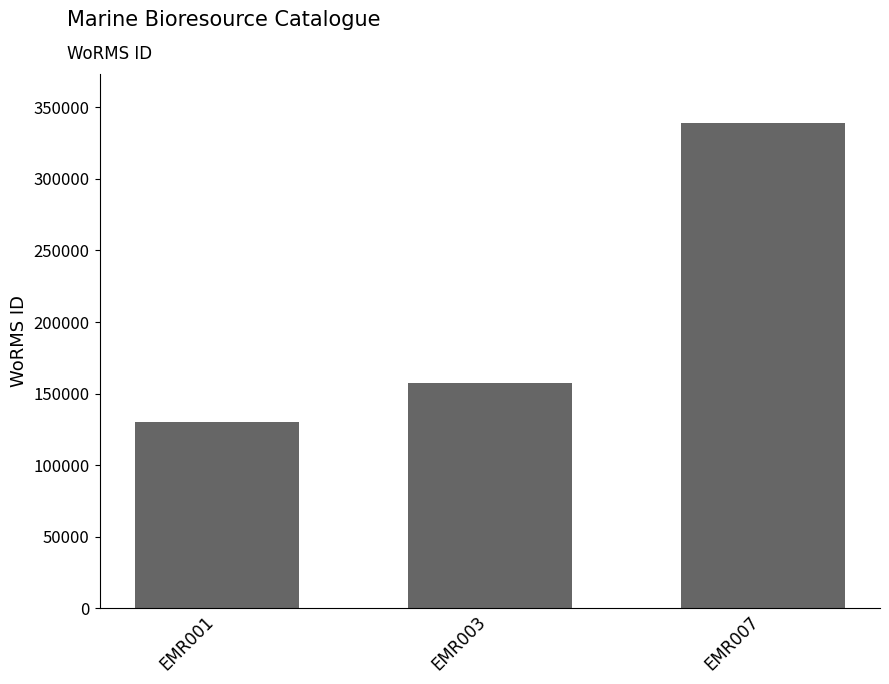

Rank the categories by value from lowest to highest.

EMR001, EMR003, EMR007